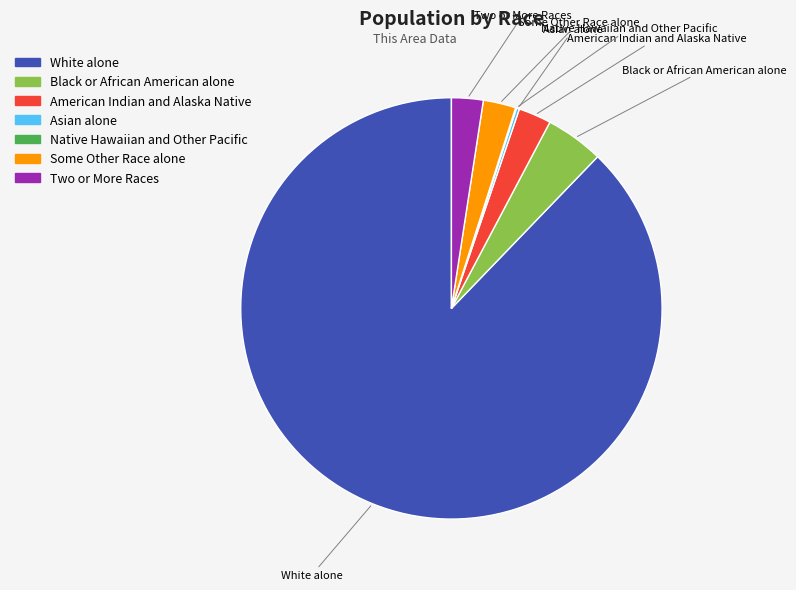

What is the majority slice?

White alone